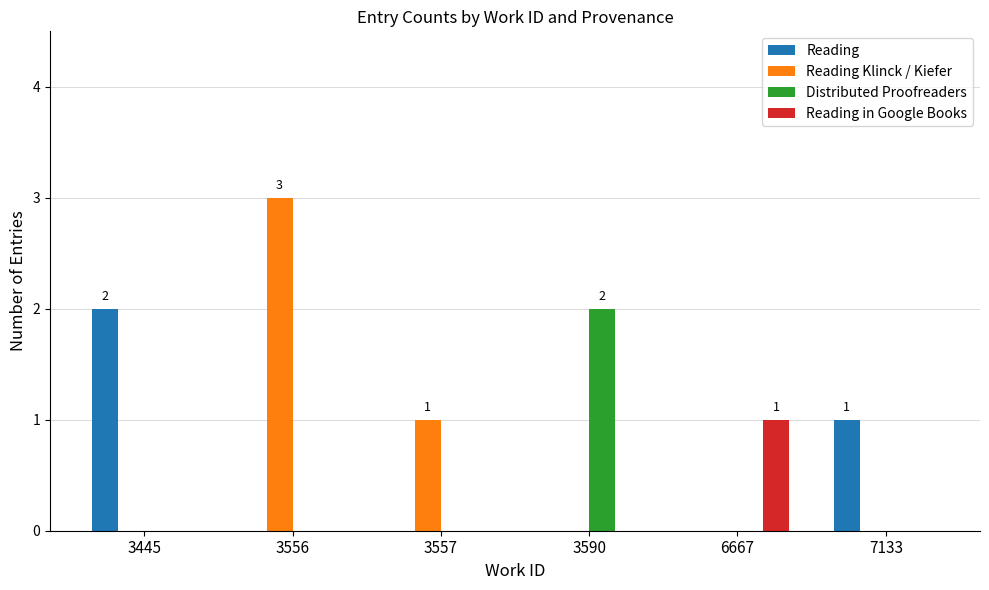

Reading left to right, extract all data points from this chart.

Reading: 3445=2	3556=0	3557=0	3590=0	6667=0	7133=1
Reading Klinck / Kiefer: 3445=0	3556=3	3557=1	3590=0	6667=0	7133=0
Distributed Proofreaders: 3445=0	3556=0	3557=0	3590=2	6667=0	7133=0
Reading in Google Books: 3445=0	3556=0	3557=0	3590=0	6667=1	7133=0